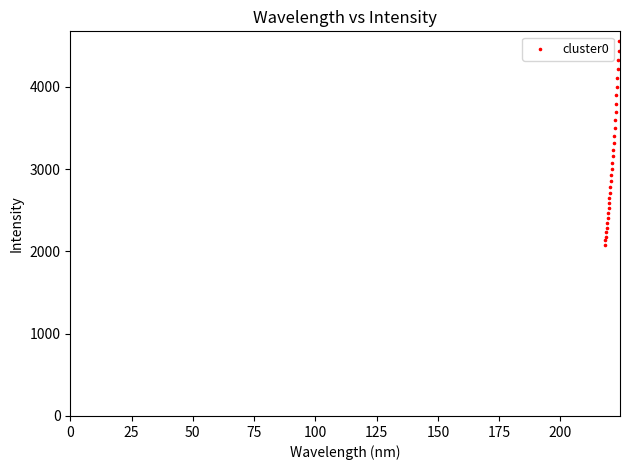

What is the range of X values (max minus min)?

5.9